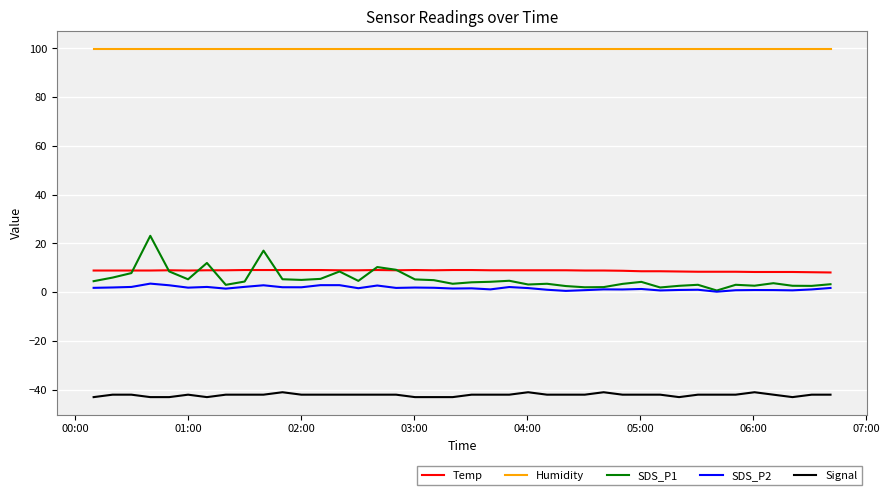

What is the greatest value displayed?

99.9